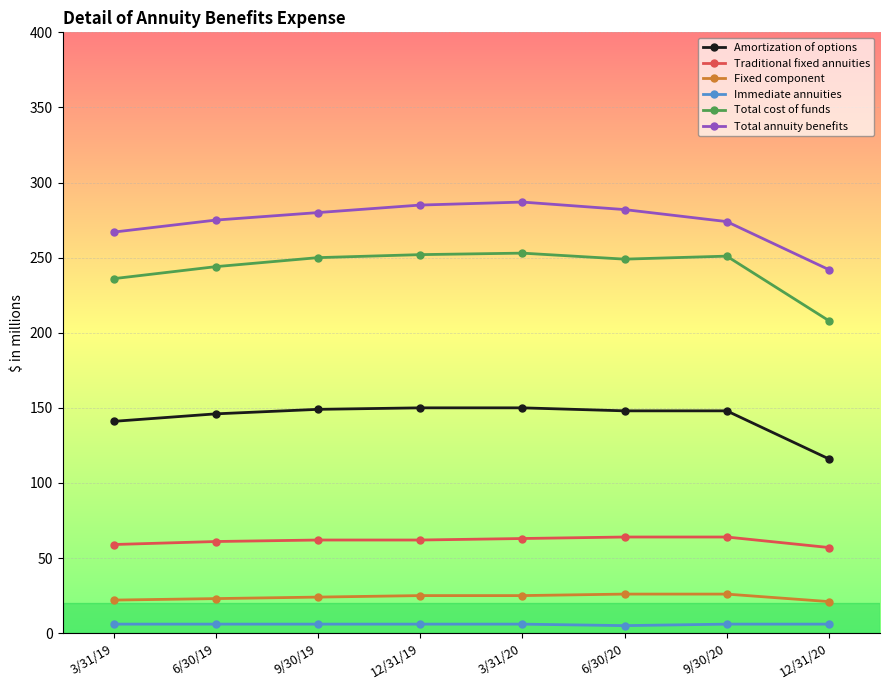

What is the label of the 2nd point from the right?

9/30/20